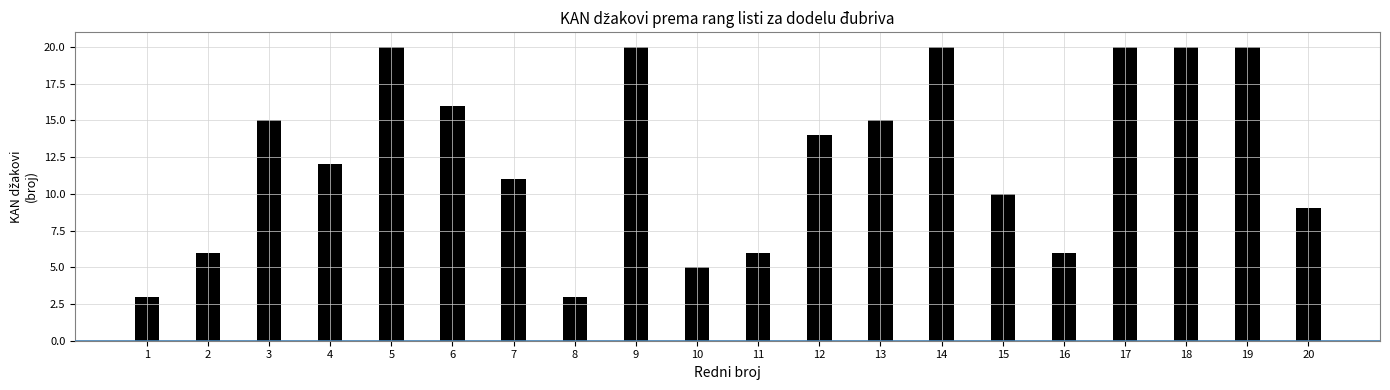

The chart shows a value of 1 at 1. True or false?

False